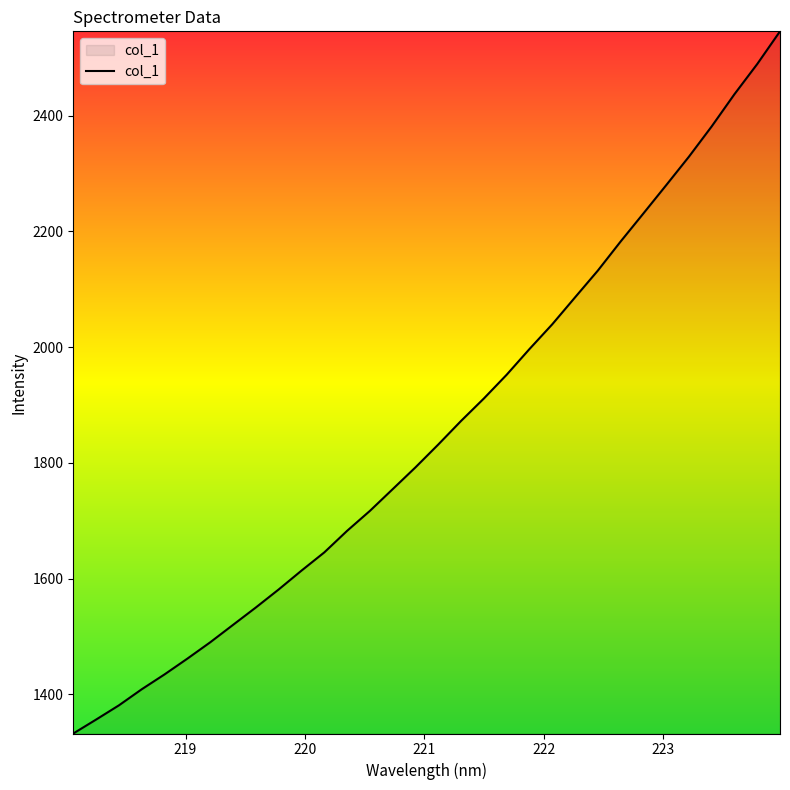

What is the greatest value displayed?

2545.4